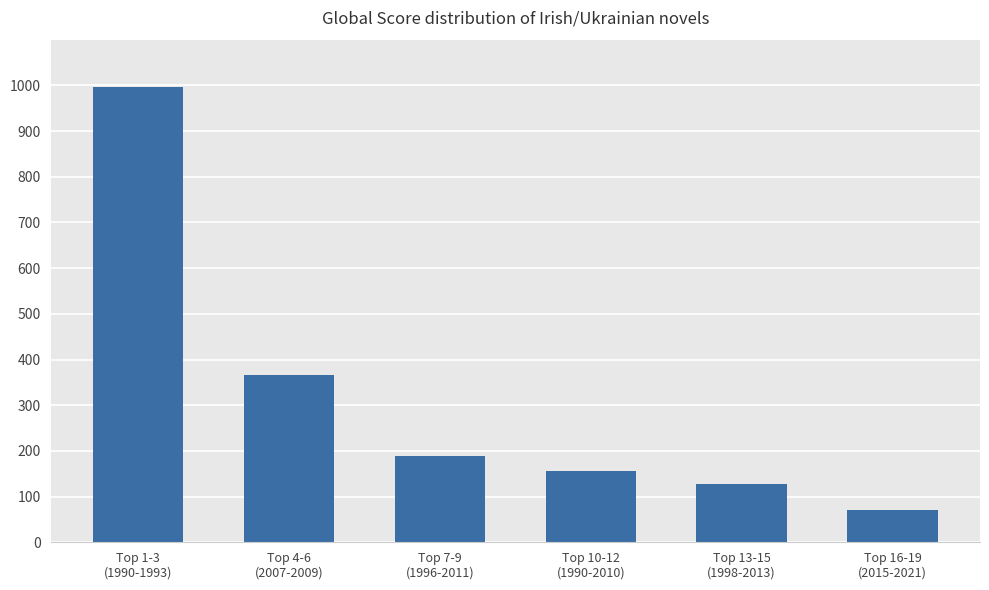

List the labels in order of value, largest first.

Top 1-3
(1990-1993), Top 4-6
(2007-2009), Top 7-9
(1996-2011), Top 10-12
(1990-2010), Top 13-15
(1998-2013), Top 16-19
(2015-2021)